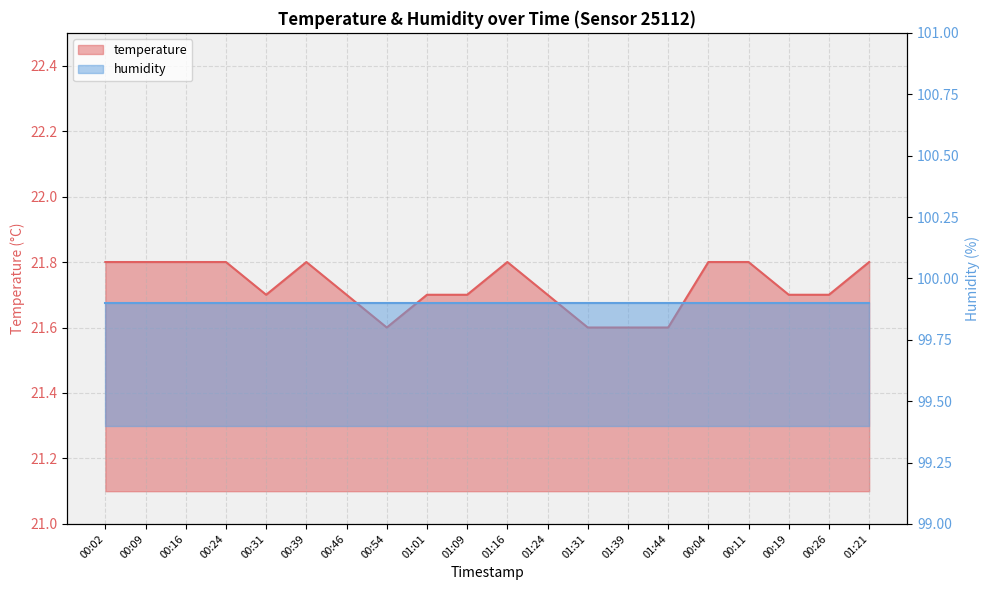

What is the ratio of the value at 01:01 to the value at 01:21?

1.0